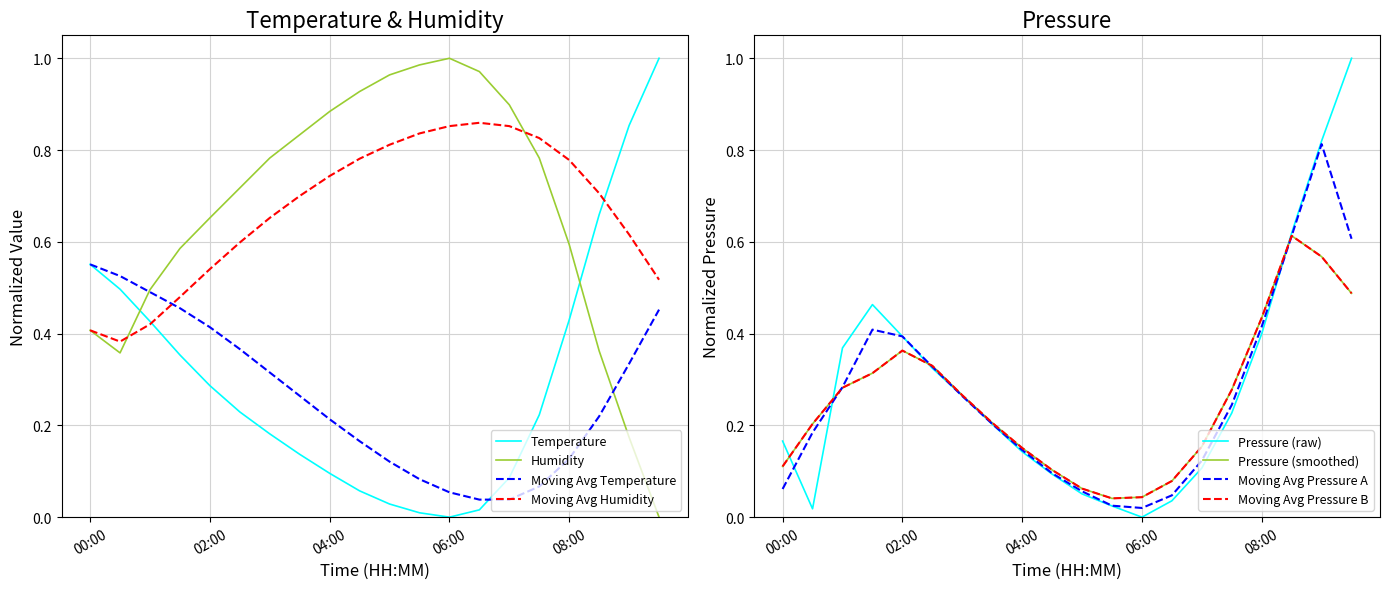

At 01:30, list the series in order from largest to smallest.

humidity, pressure_norm, temperature